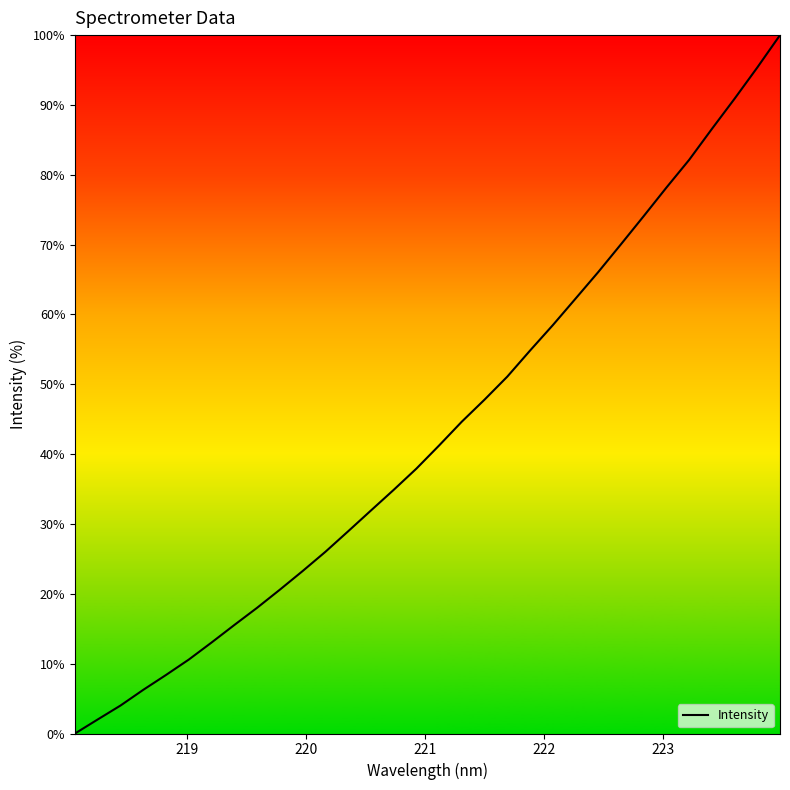

What is the difference between the maximum and minimum values?

100.0